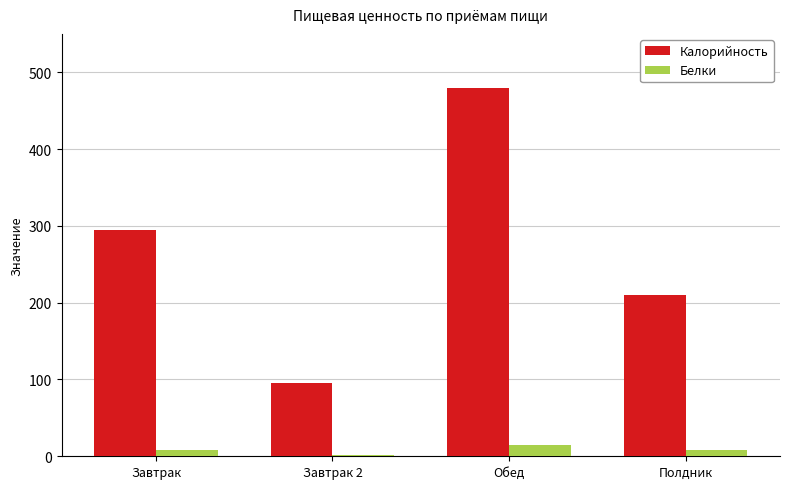

At which label does Калорийность reach its peak?

Обед